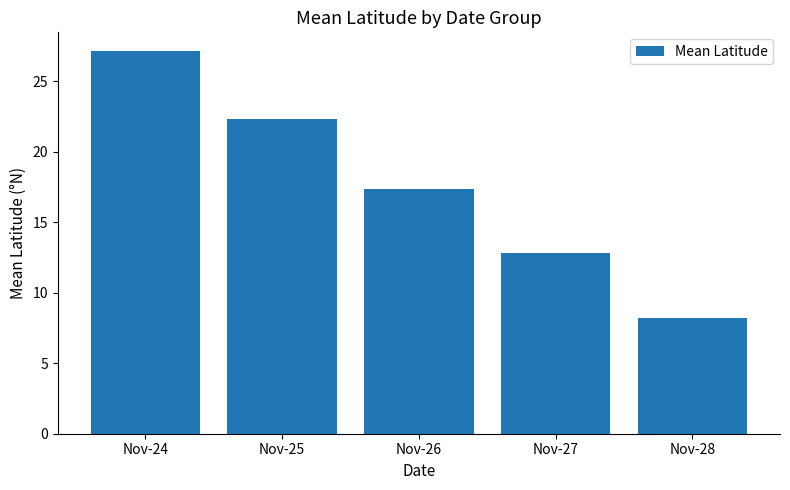

List the labels in order of value, smallest first.

Nov-28, Nov-27, Nov-26, Nov-25, Nov-24